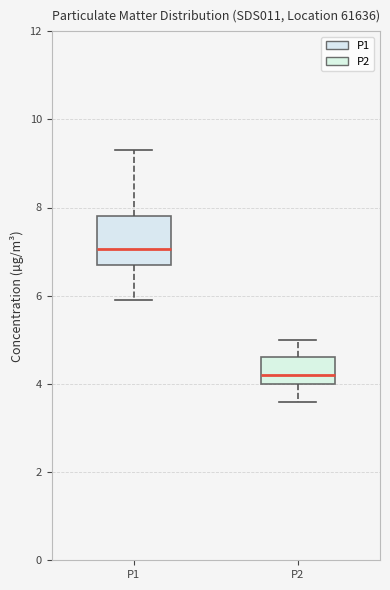

Reading left to right, read every box against the y-axis: the position of its median line, the range the box covers, and the ends of its whiskers. The values are not printed on the chart, so give them approximately, as read against the axis.

P1: median 7.0, box 6.8 to 7.8, whiskers 6.0 to 9.4
P2: median 4.2, box 4.0 to 4.6, whiskers 3.6 to 5.0